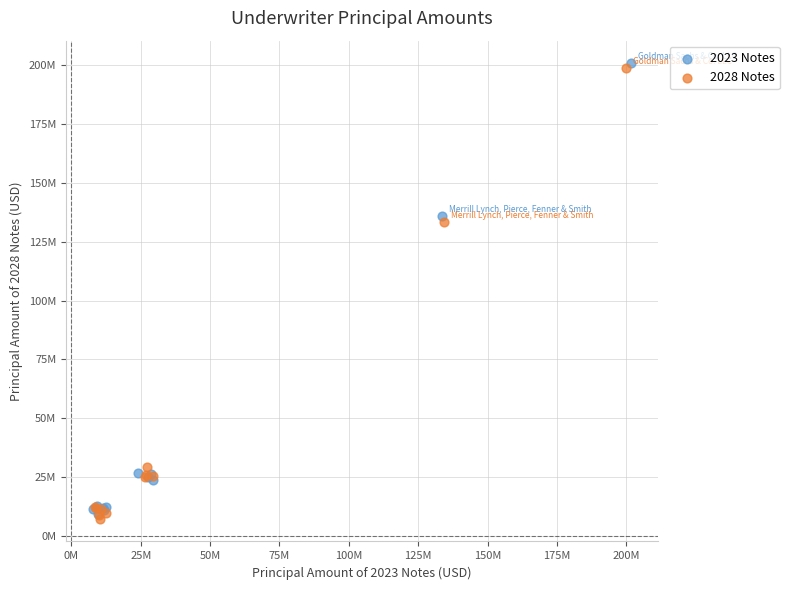

What are all the series names shown in the legend?

2023 Notes, 2028 Notes